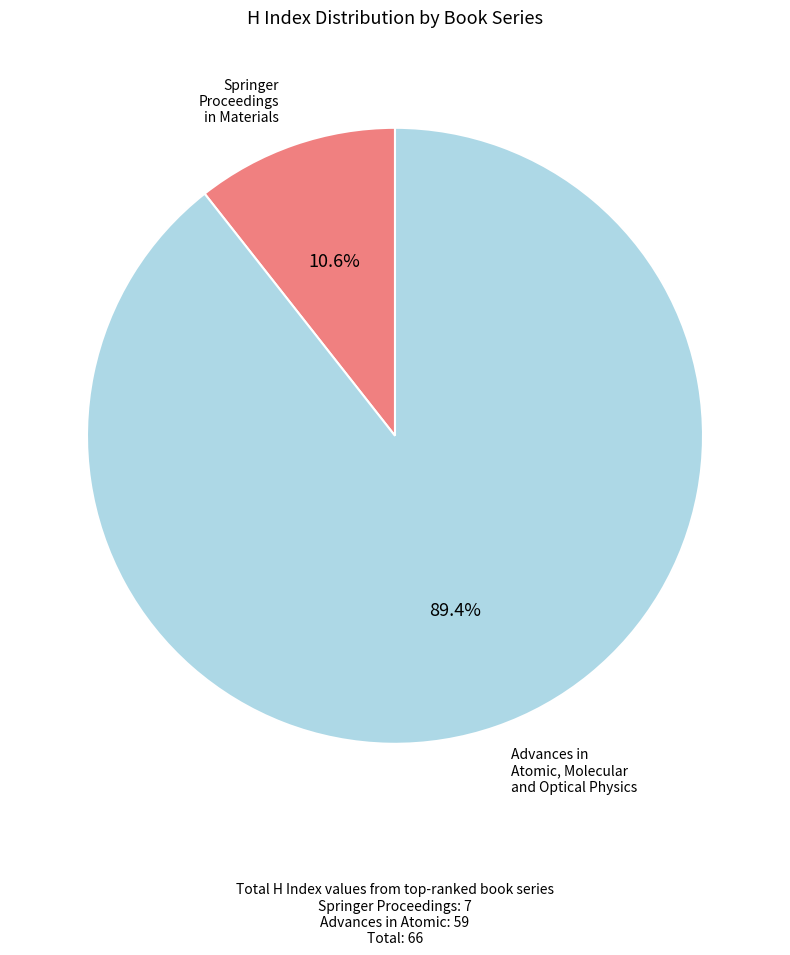

What percentage is NOT represented by Springer Proceedings in Materials?

89.4%